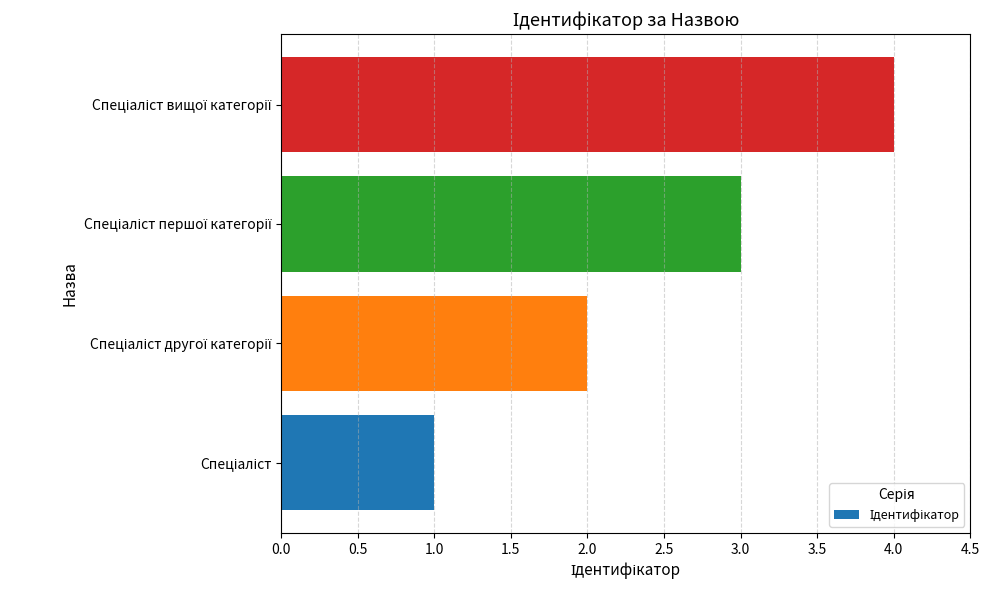

What is the difference between the maximum and minimum values?

3